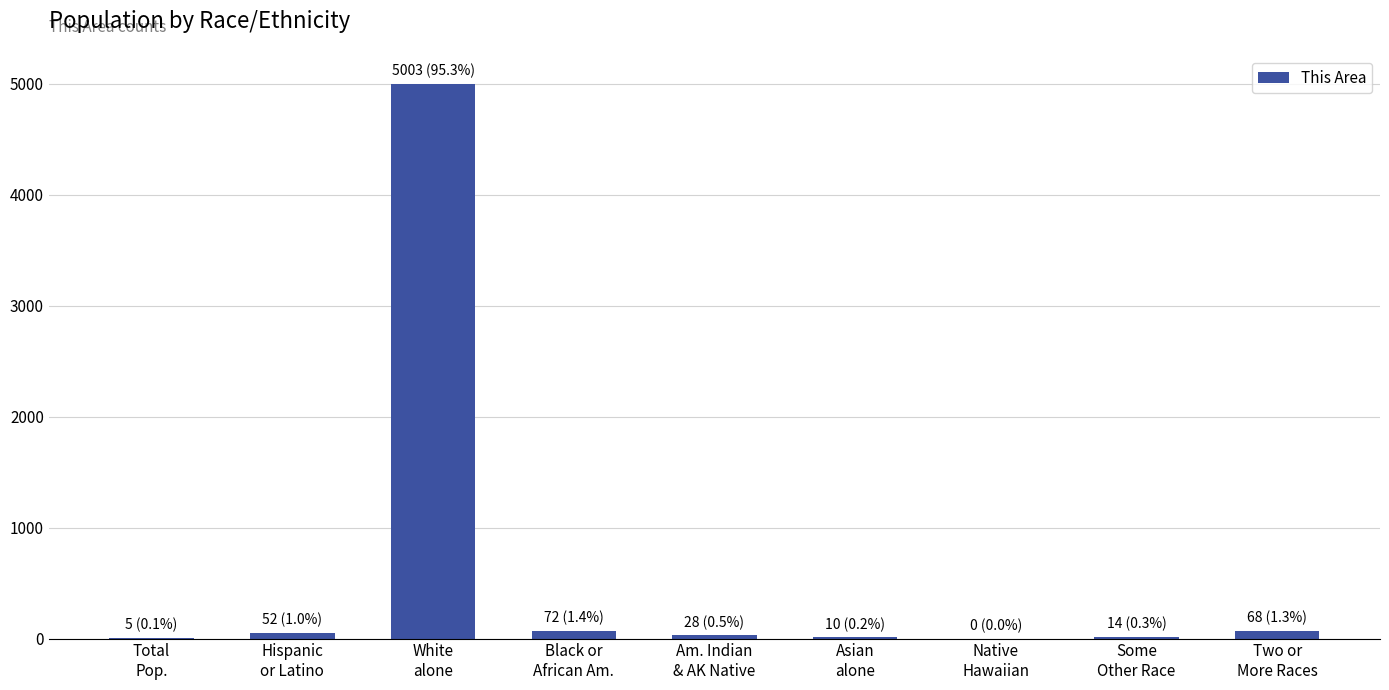

What is the maximum value shown in the chart?

5003